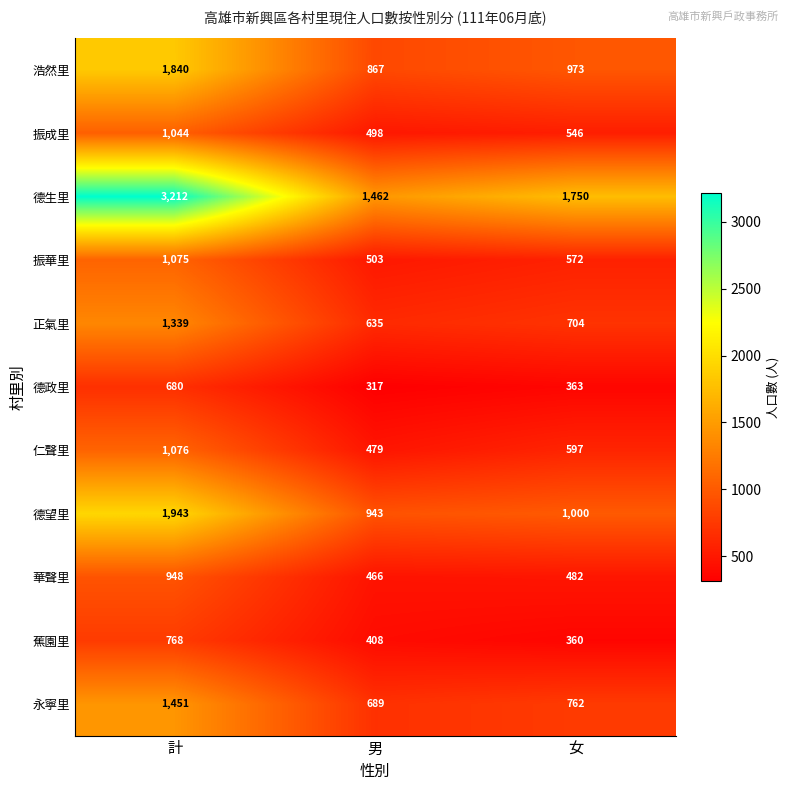

Is it true that 德望里 equals 450 at 女?

False